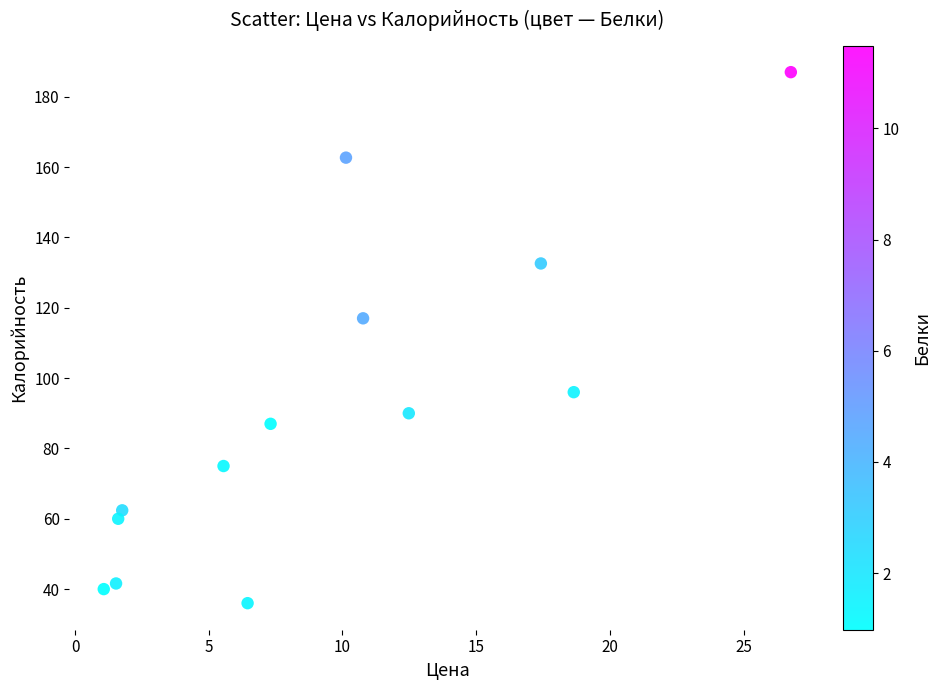

What Y value in the scatter plot is closest to 111?

117.0